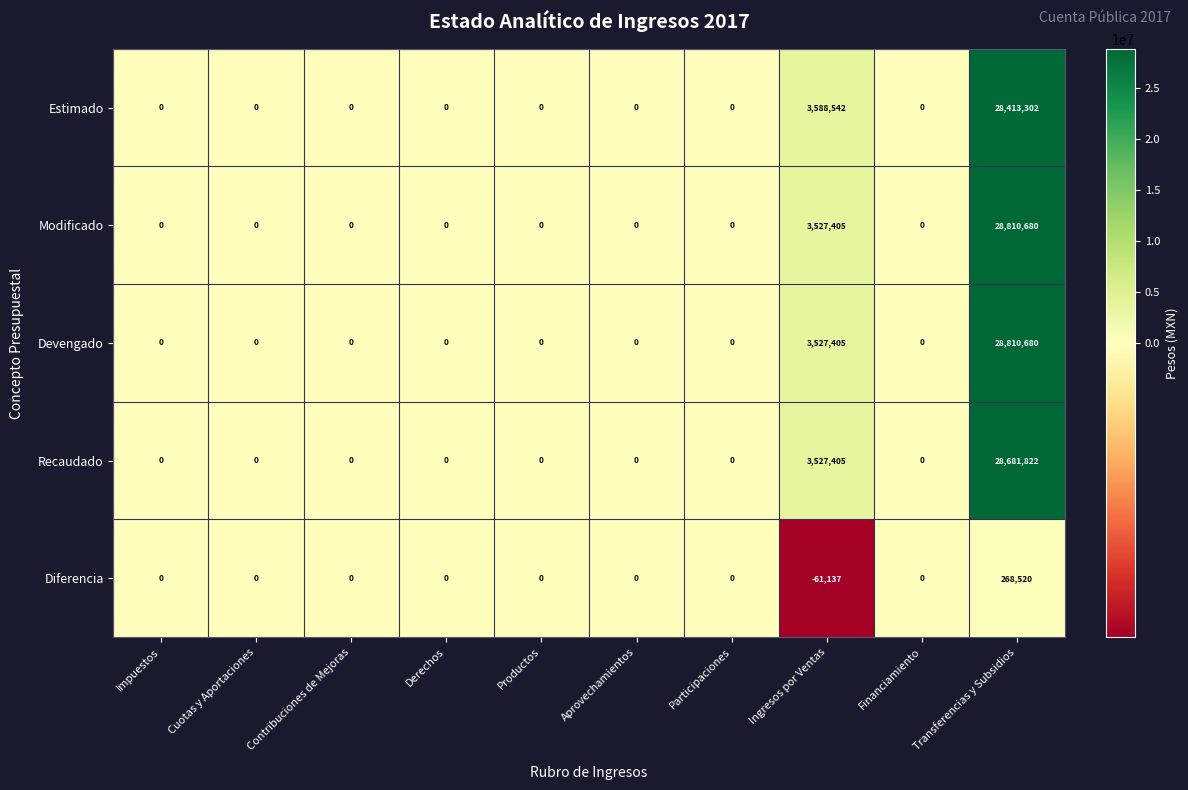

What is the total value across all series at Transferencias y Subsidios?

114985004